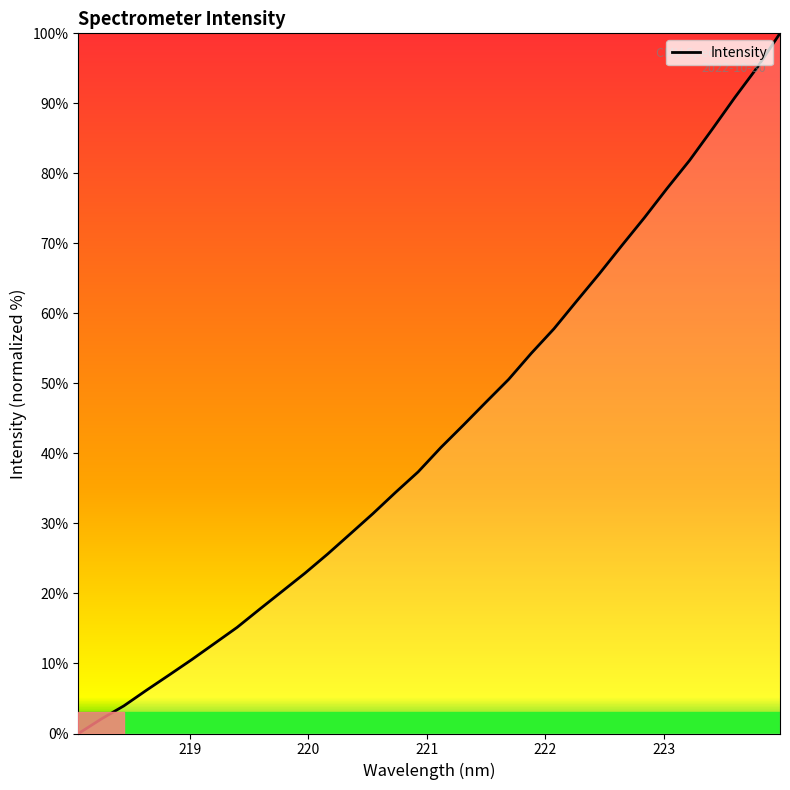

What is the difference between the maximum and minimum values?

100.0